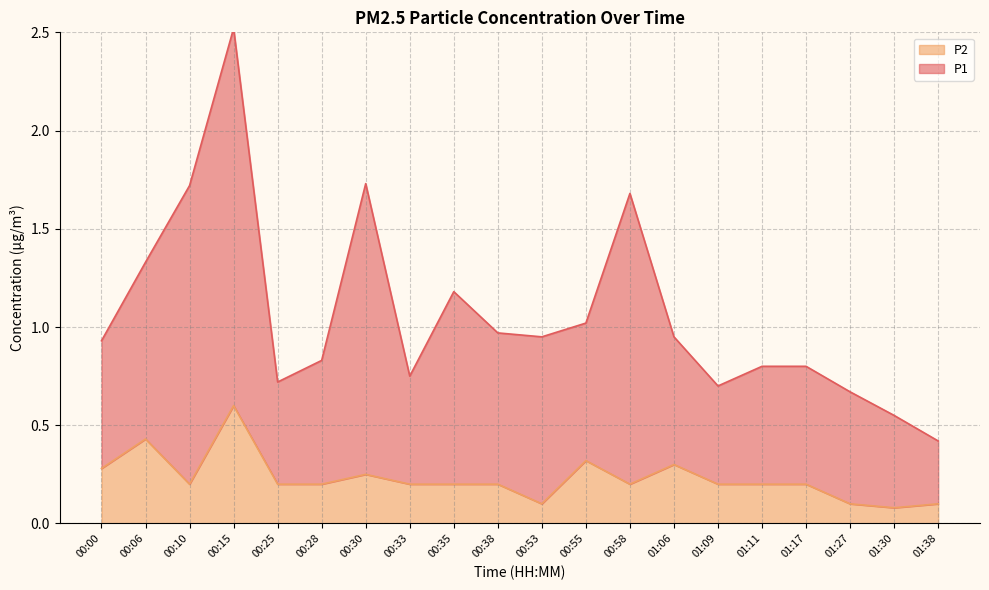

Which series changed the most between 00:00 and 00:38?

P2